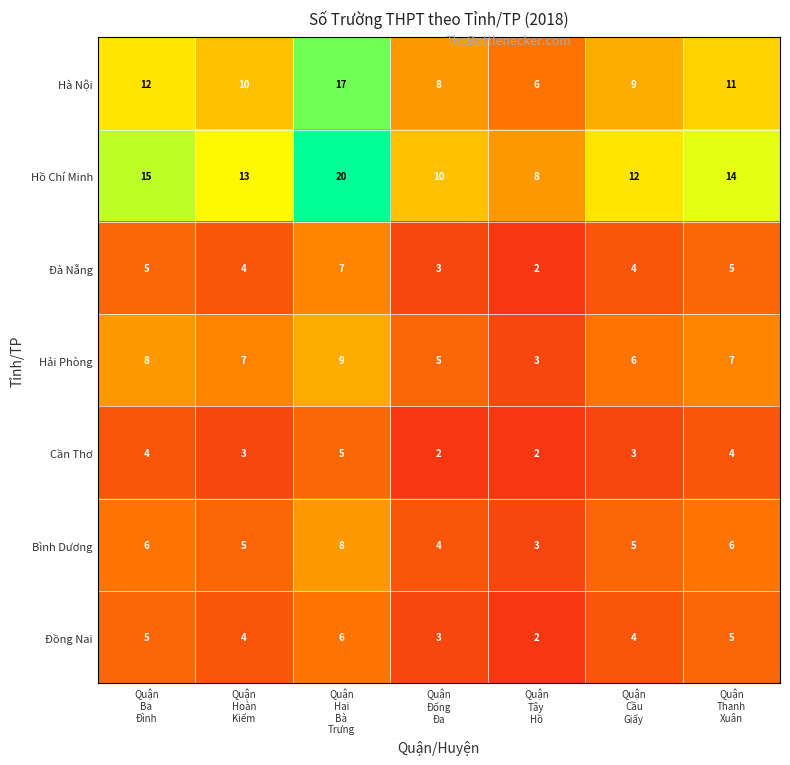

What is the sum of all Cần Thơ values?

23